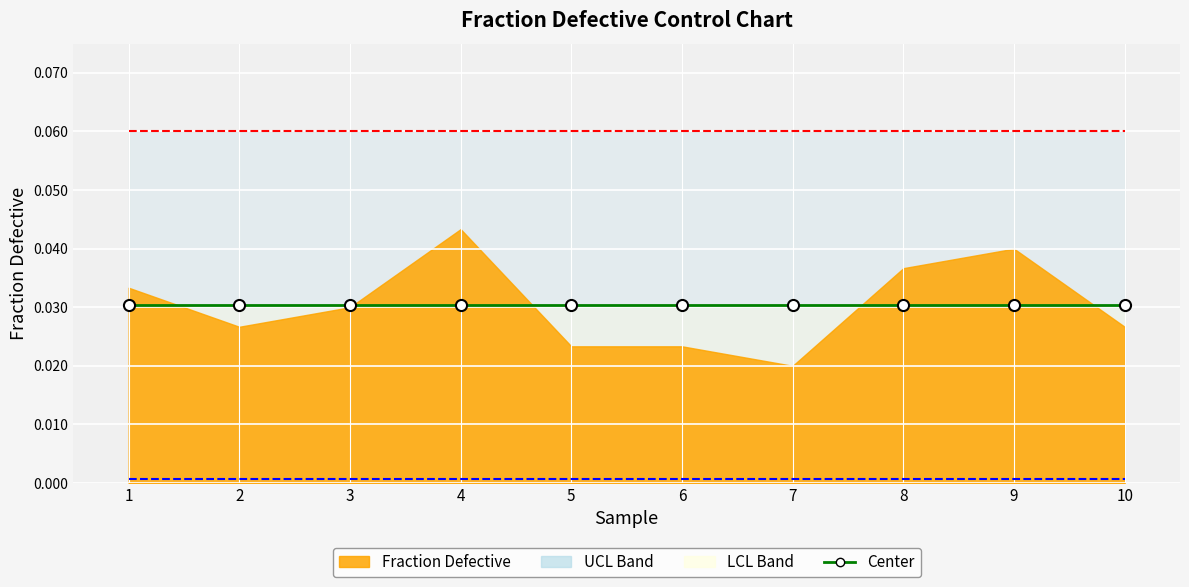

What is the sum of all UCL values?

0.6